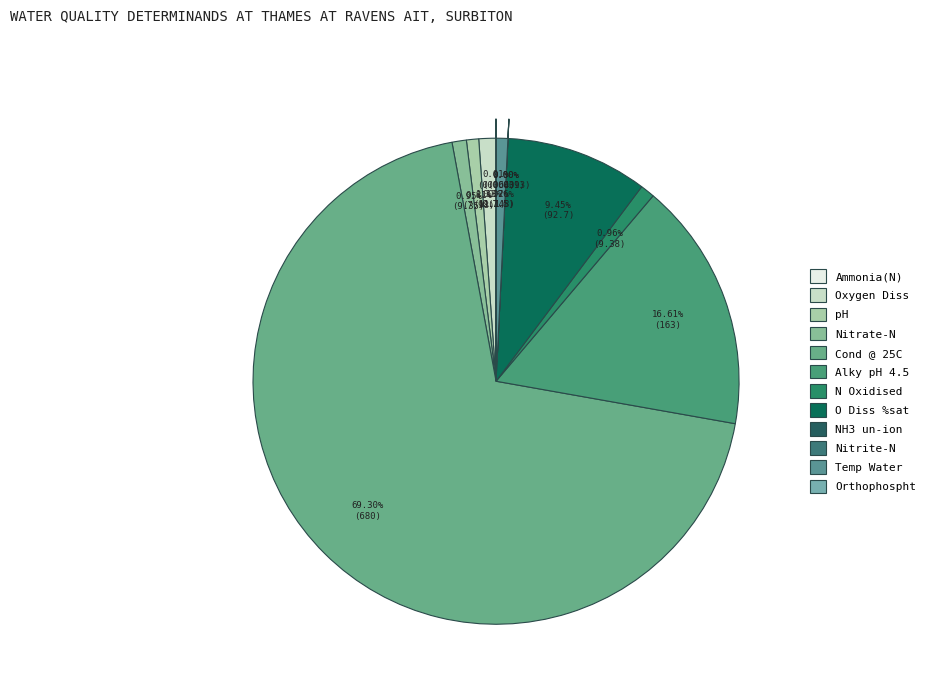

Do Nitrate-N and Nitrite-N together represent more than half of the pie?

No